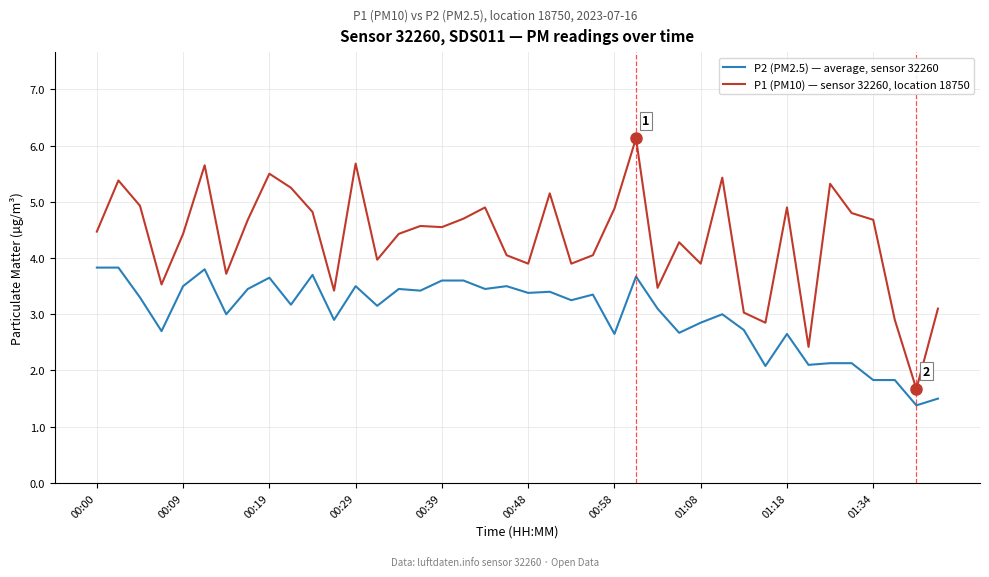

Rank the series by their average value, from lowest to highest.

P2 (PM2.5) — average, sensor 32260, P1 (PM10) — sensor 32260, location 18750